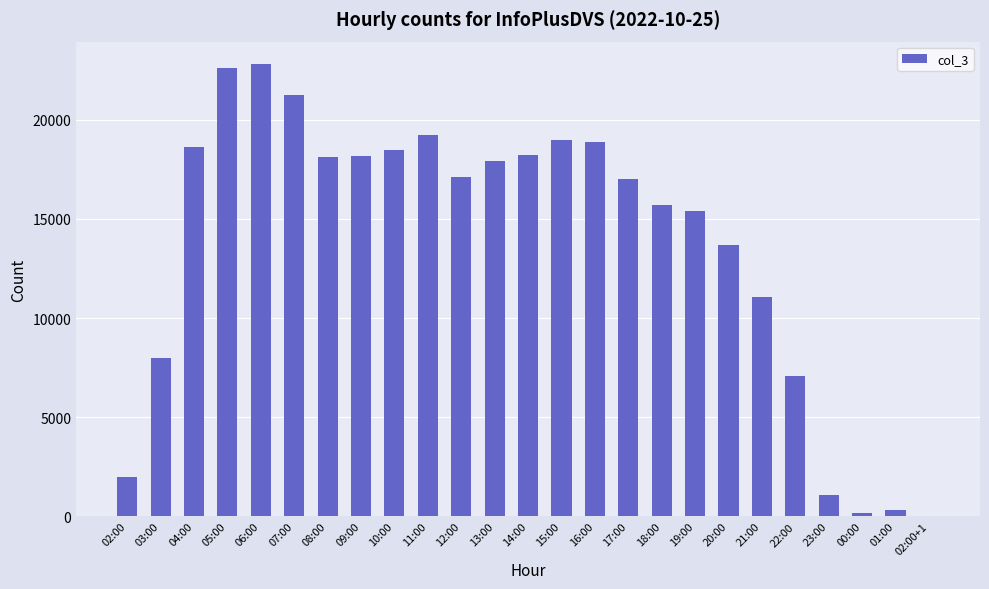

What is the maximum value shown in the chart?

22806